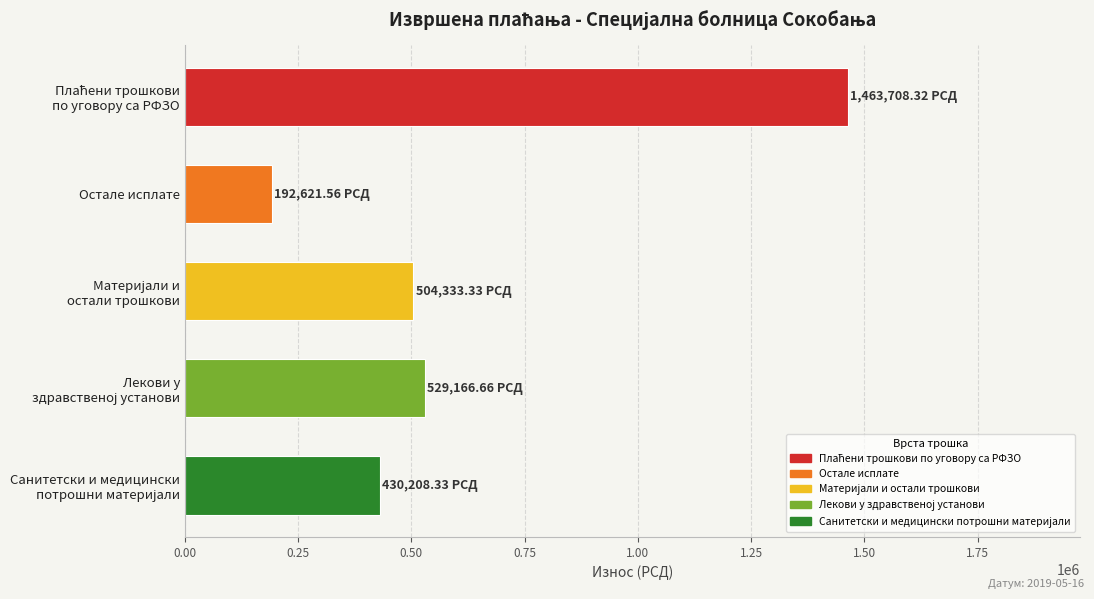

At which category does the chart reach its minimum across all series?

Остале исплате